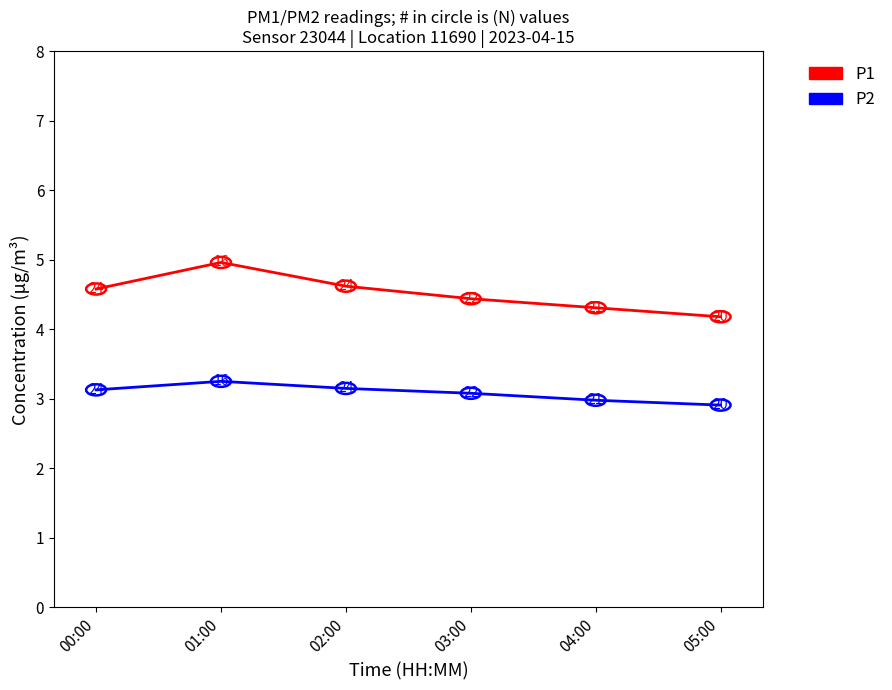

What position from the left is 02:00?

3